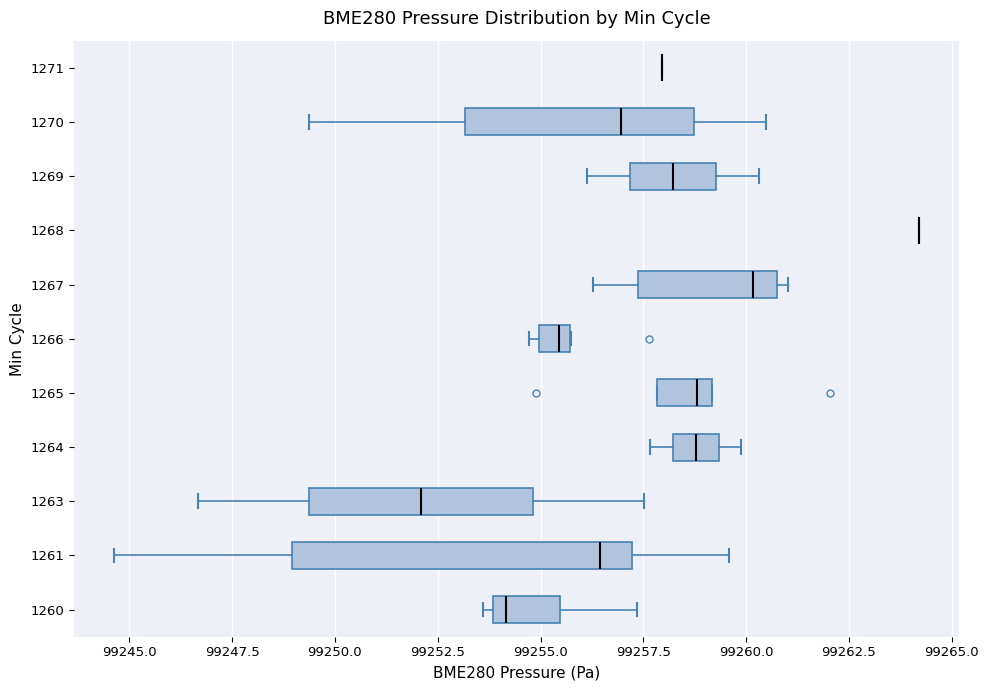

Reading bottom to top, read every box against the x-axis: the position of its median line, the range the box covers, and the ends of its whiskers. The values are not printed on the chart, so give them approximately, as read against the axis.

1260: median 99254.0 (just right of the box's left edge), box 99254.0 to 99255.5, whiskers 99253.5 to 99257.5
1261: median 99256.5, box 99249.0 to 99257.0, whiskers 99244.5 to 99259.5
1263: median 99252.0, box 99249.5 to 99255.0, whiskers 99246.5 to 99257.5
1264: median 99259.0, box 99258.0 to 99259.5, whiskers 99257.5 to 99260.0
1265: median 99259.0 (just left of the box's right edge), box 99258.0 to 99259.0, whiskers 99258.0 to 99259.0
1266: median 99255.5 (inside the box), box 99255.0 to 99255.5, whiskers 99254.5 to 99255.5
1267: median 99260.0, box 99257.5 to 99261.0, whiskers 99256.5 to 99261.0 (just right of the box's right edge)
1268: box collapsed to a line at 99264.0, whiskers 99264.0 to 99264.0
1269: median 99258.0, box 99257.0 to 99259.5, whiskers 99256.0 to 99260.5
1270: median 99257.0, box 99253.0 to 99258.5, whiskers 99249.5 to 99260.5
1271: box collapsed to a line at 99258.0, whiskers 99258.0 to 99258.0